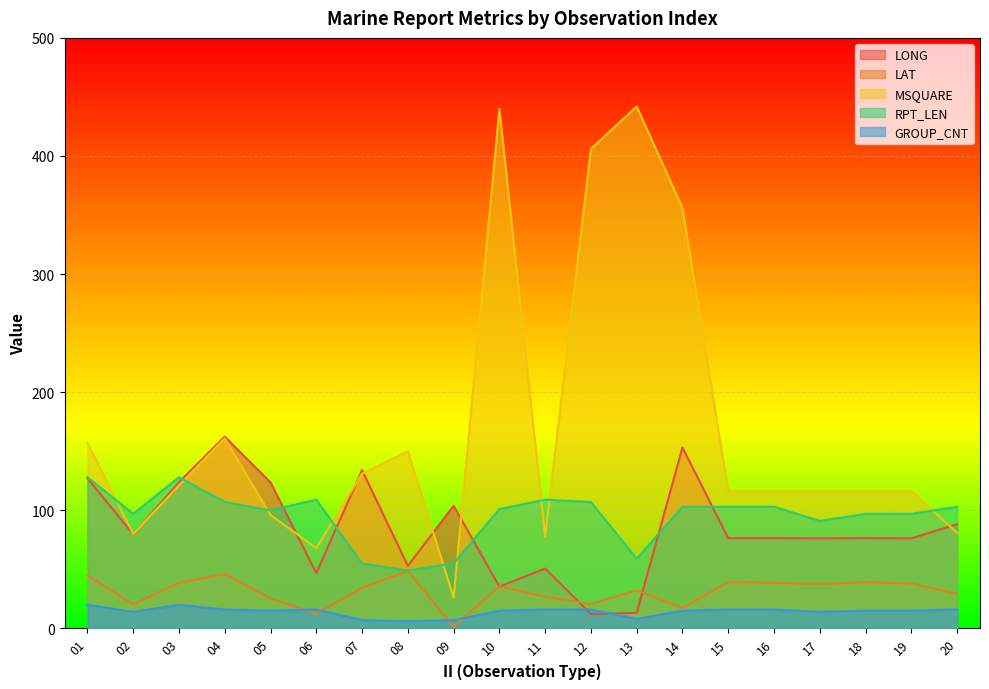

List the labels in order of MSQUARE value, largest first.

13, 10, 12, 14, 04, 01, 08, 07, 03, 15, 16, 17, 18, 19, 05, 20, 02, 11, 06, 09